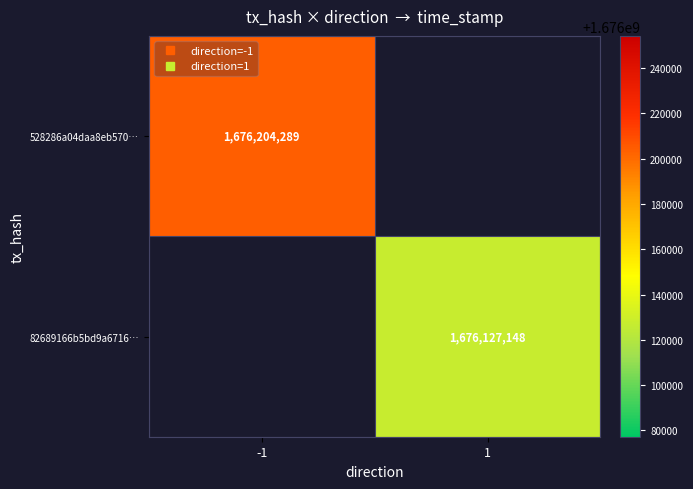

How many distinct data groups are displayed?

2